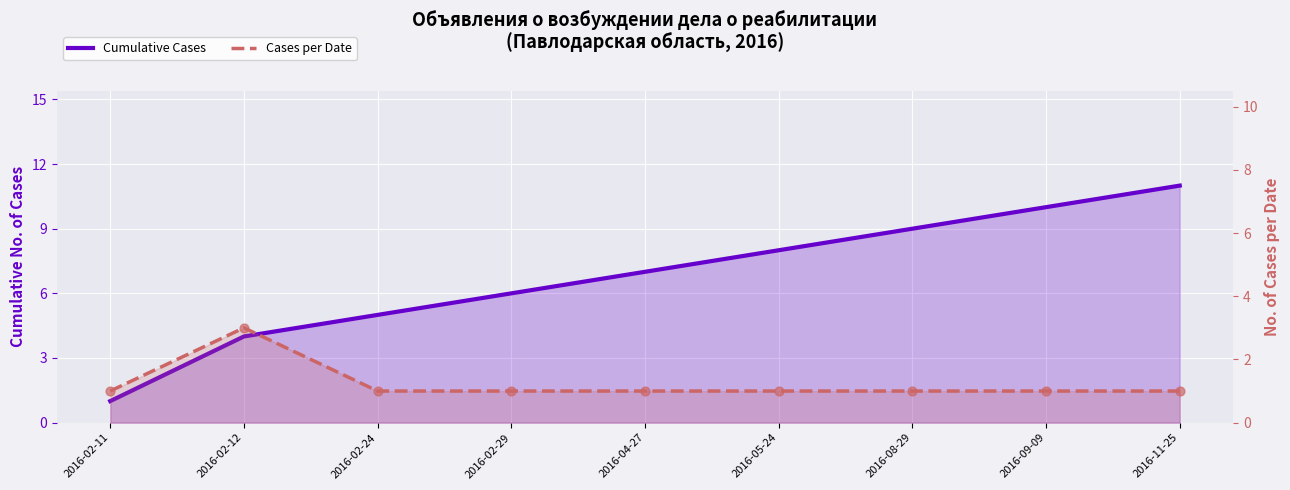

Which series has the largest total across all categories?

Cumulative Cases